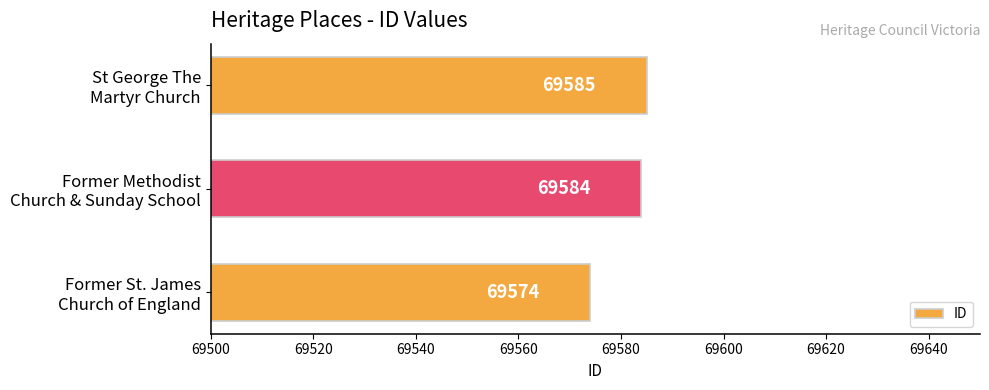

Which category has the lowest value across all series?

Former St. James
Church of England